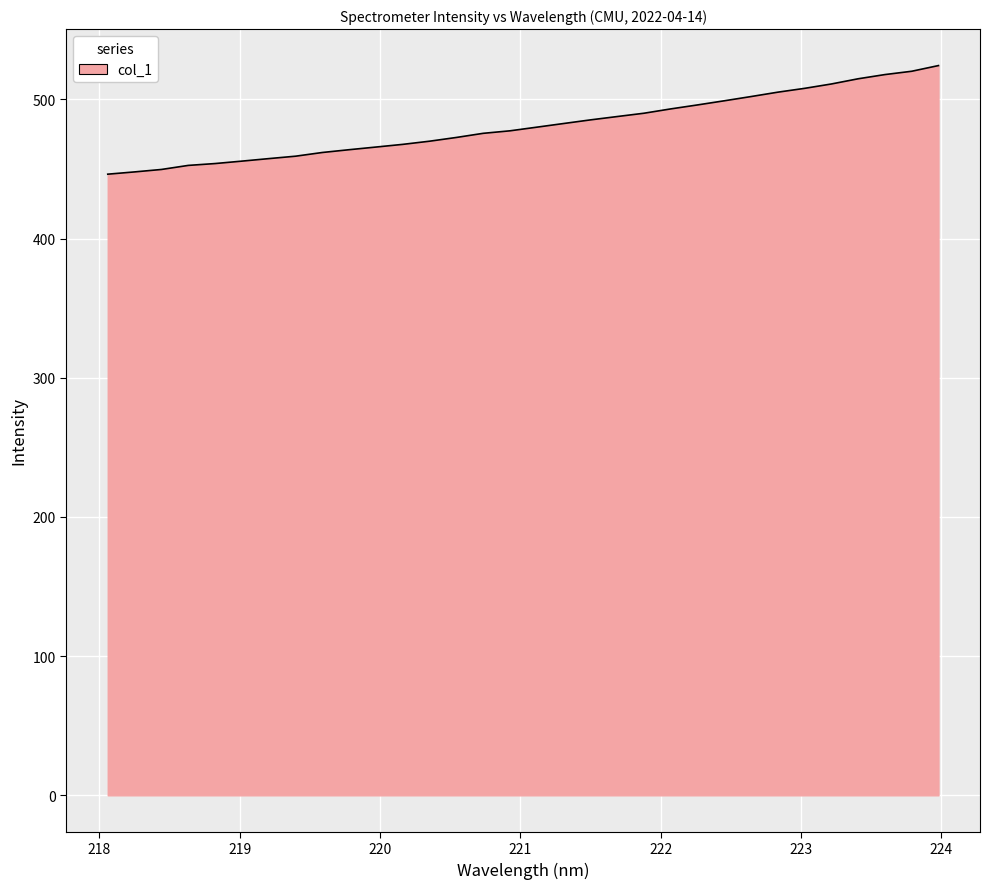

What is the sum of all values?

15394.1